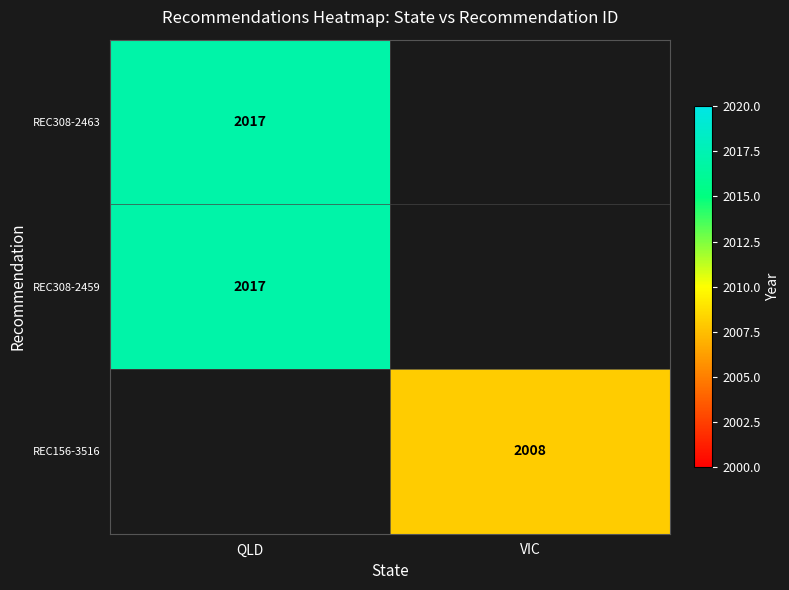

The value of REC308-2459 at QLD is 2017. True or false?

True